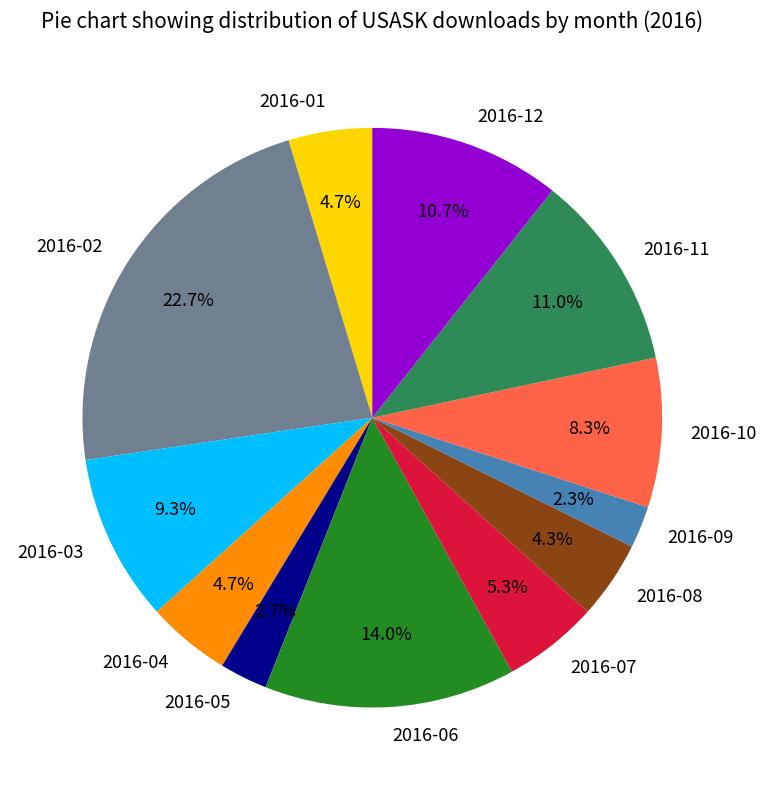

Which slice is the largest?

2016-02